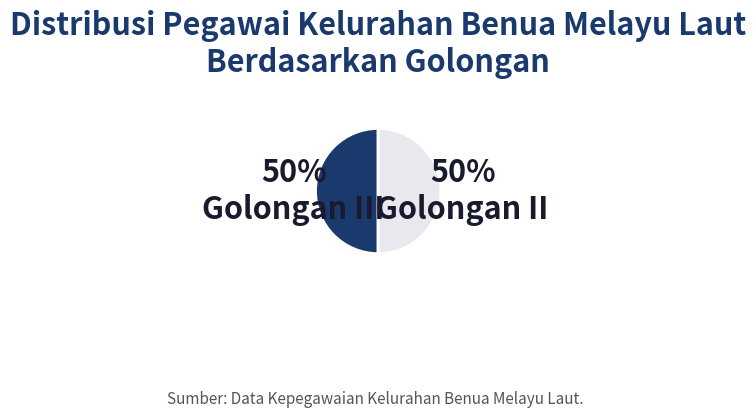

To the nearest percent, what is the difference between the largest and smallest slice percentages?

0%